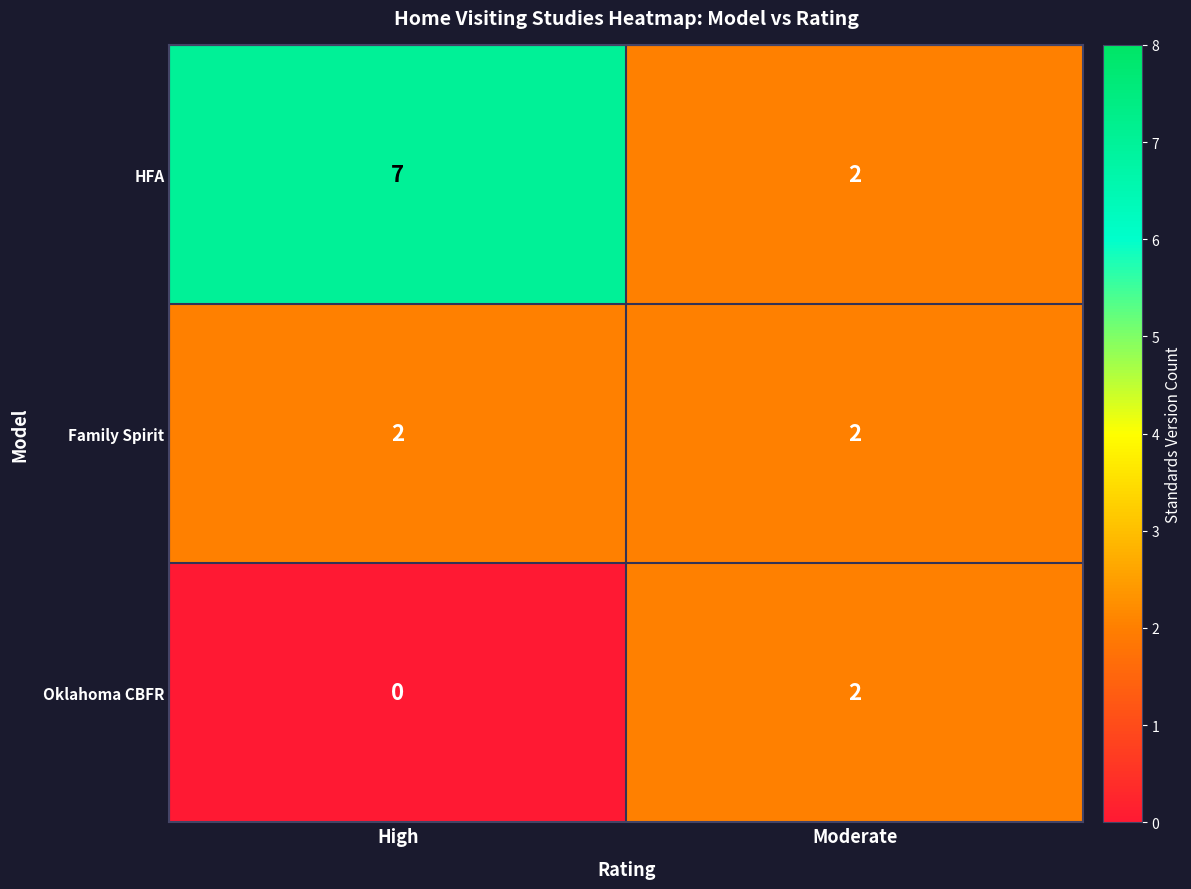

What is the approximate value of HFA at High?

7